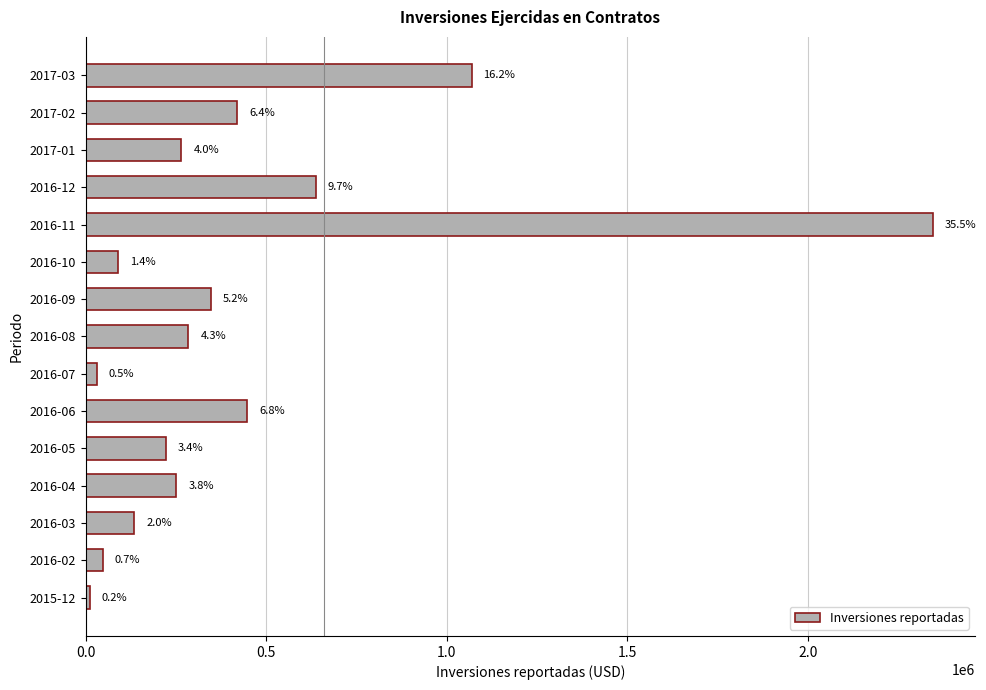

How many bars are there in total?

15